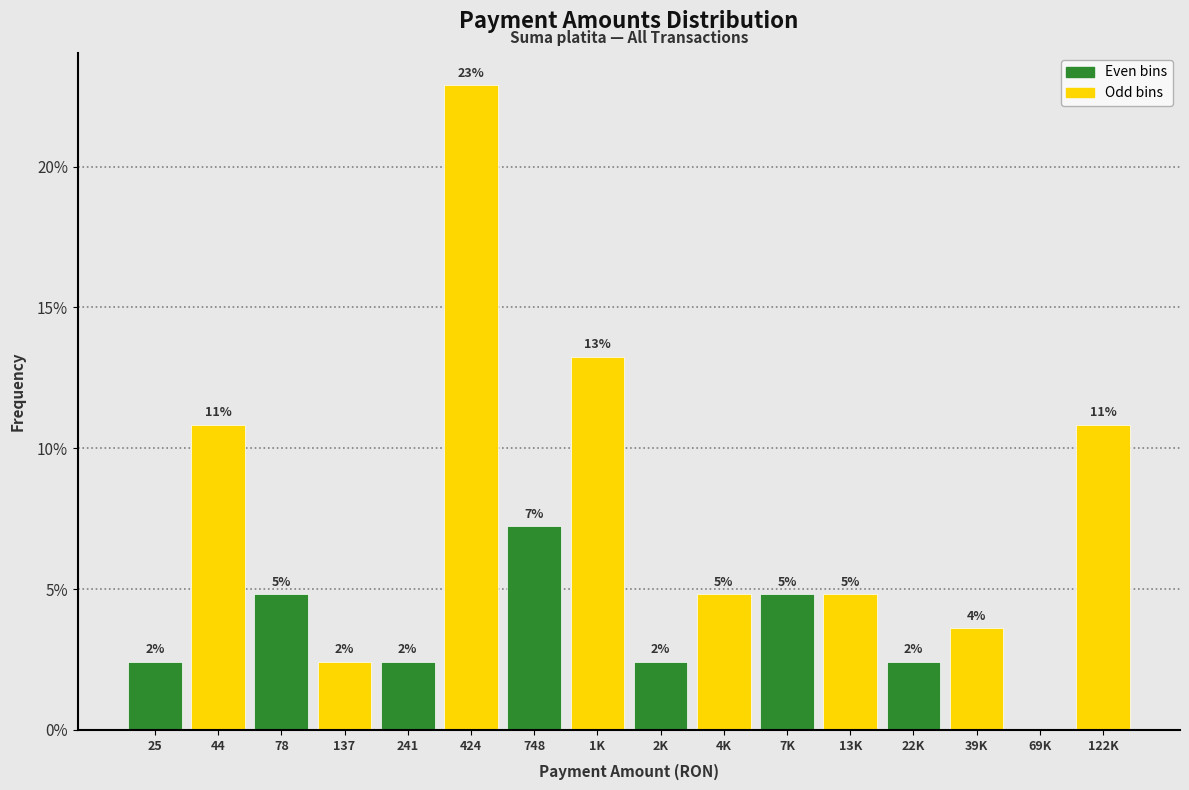

Are the bars horizontal?

No